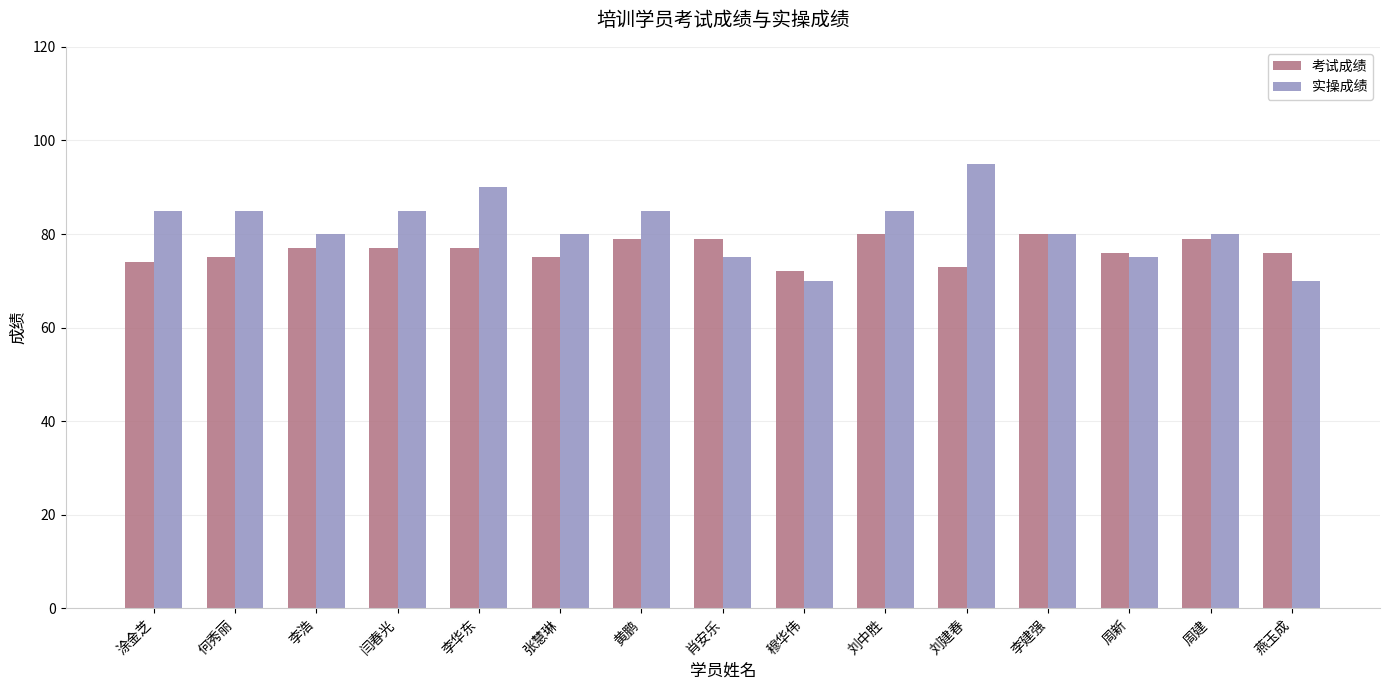

Read the 实操成绩 value at 李建强, to the nearest 10.

80